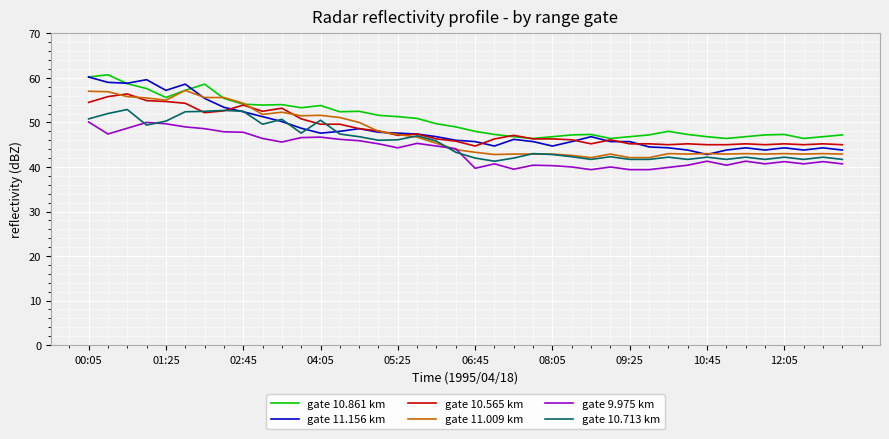

What is the minimum value shown in the chart?

39.4